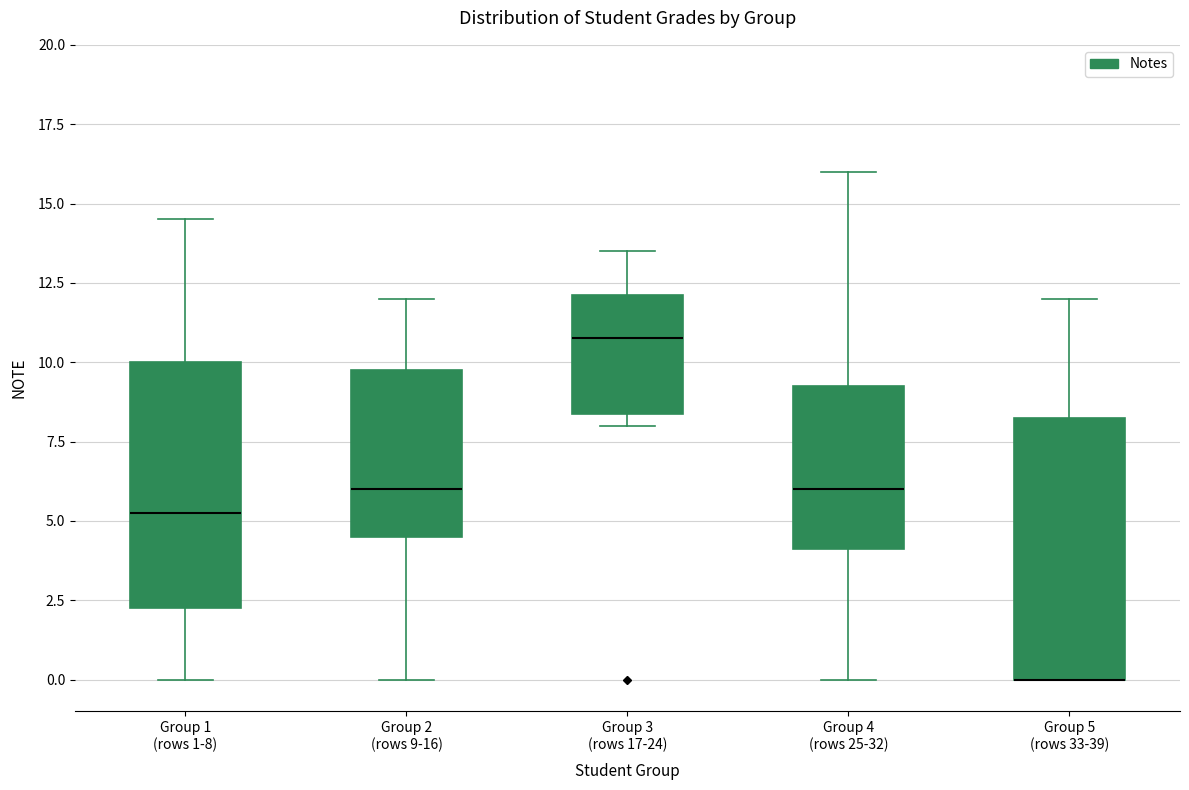

Where is the upper edge of the box for Group 5 (rows 33-39) on the y-axis? The values are not printed on the chart, so give them approximately, as read against the axis.

8.5